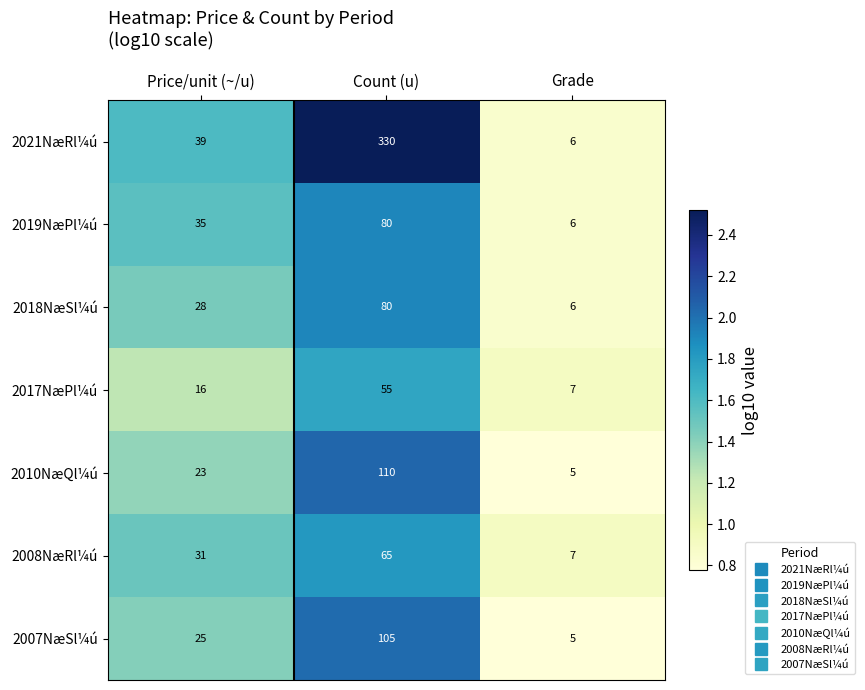

Rank the categories by 2007NæSl¼ú value from highest to lowest.

Count (u), Price/unit (~/u), Grade